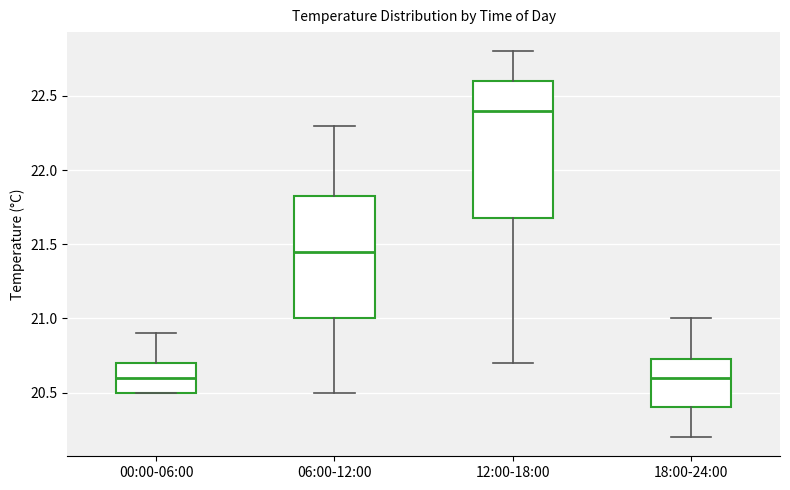

Reading left to right, read every box against the y-axis: the position of its median line, the range the box covers, and the ends of its whiskers. The values are not printed on the chart, so give them approximately, as read against the axis.

00:00-06:00: median 20.60, box 20.50 to 20.70, whiskers 20.50 to 20.90
06:00-12:00: median 21.45, box 21.00 to 21.85, whiskers 20.50 to 22.30
12:00-18:00: median 22.40, box 21.70 to 22.60, whiskers 20.70 to 22.80
18:00-24:00: median 20.60, box 20.40 to 20.75, whiskers 20.20 to 21.00